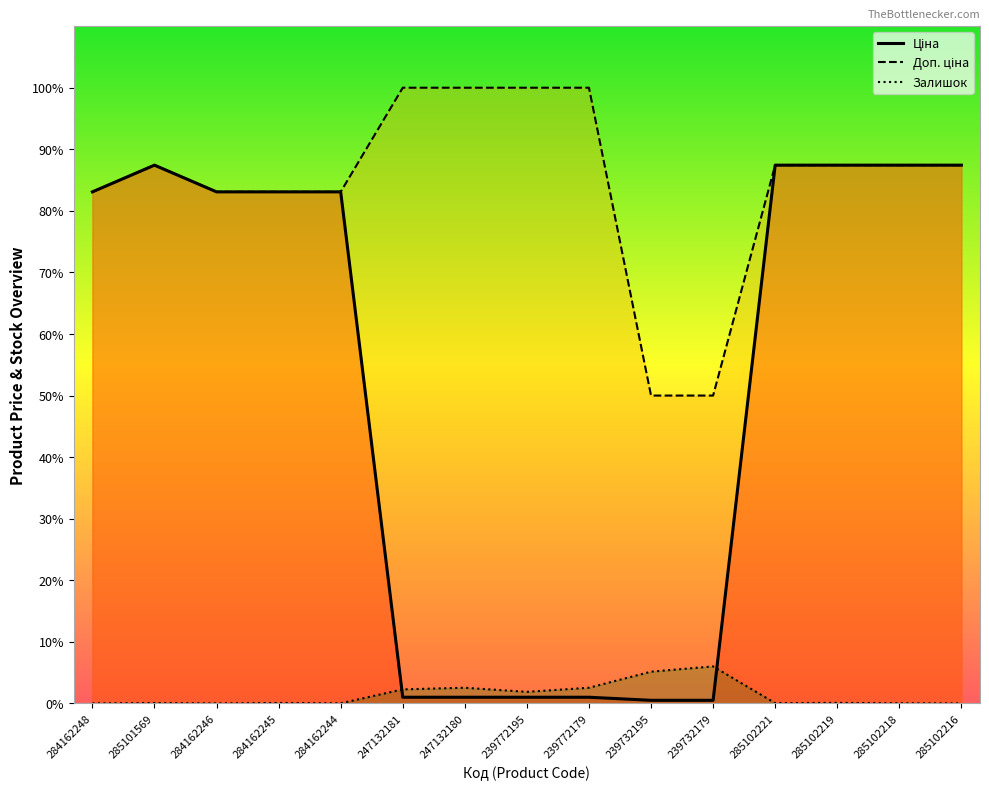

At which category does the chart reach its peak across all series?

247132181